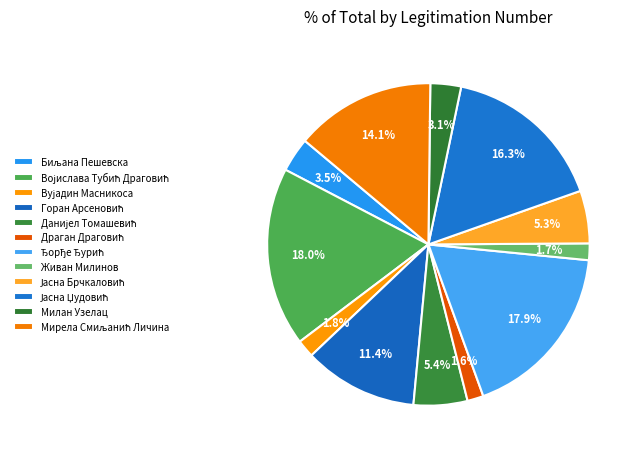

How many slices are in this pie chart?

12